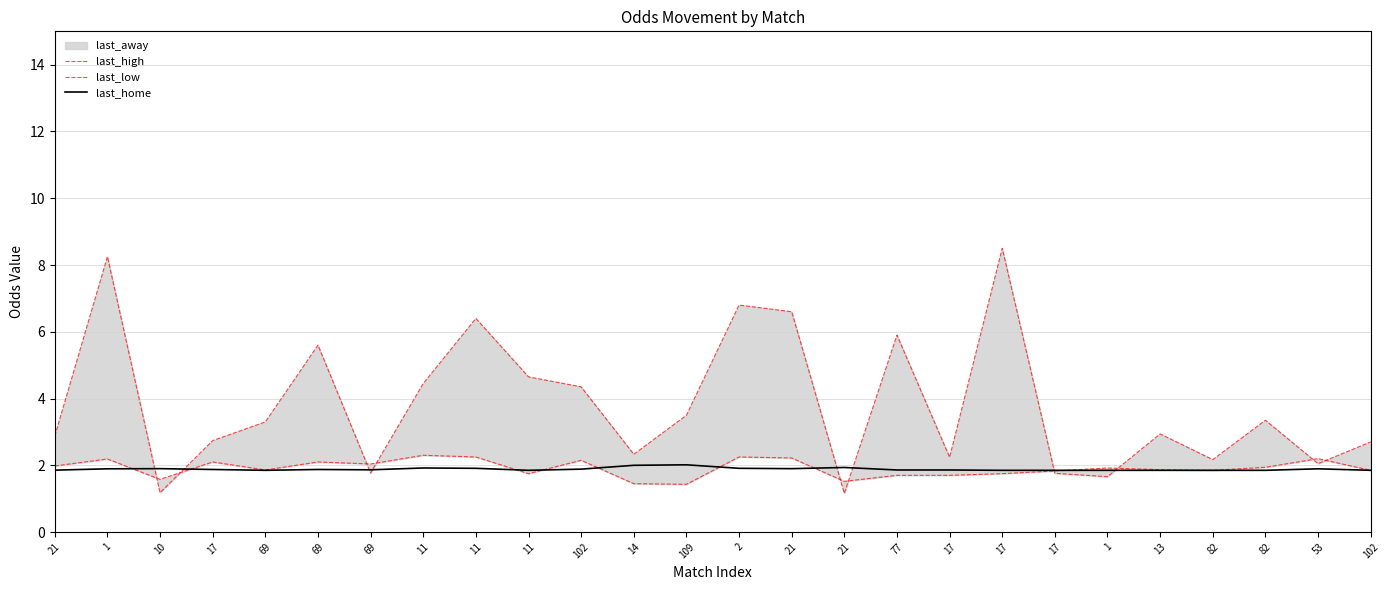

Which series has the widest spread of values?

last_high